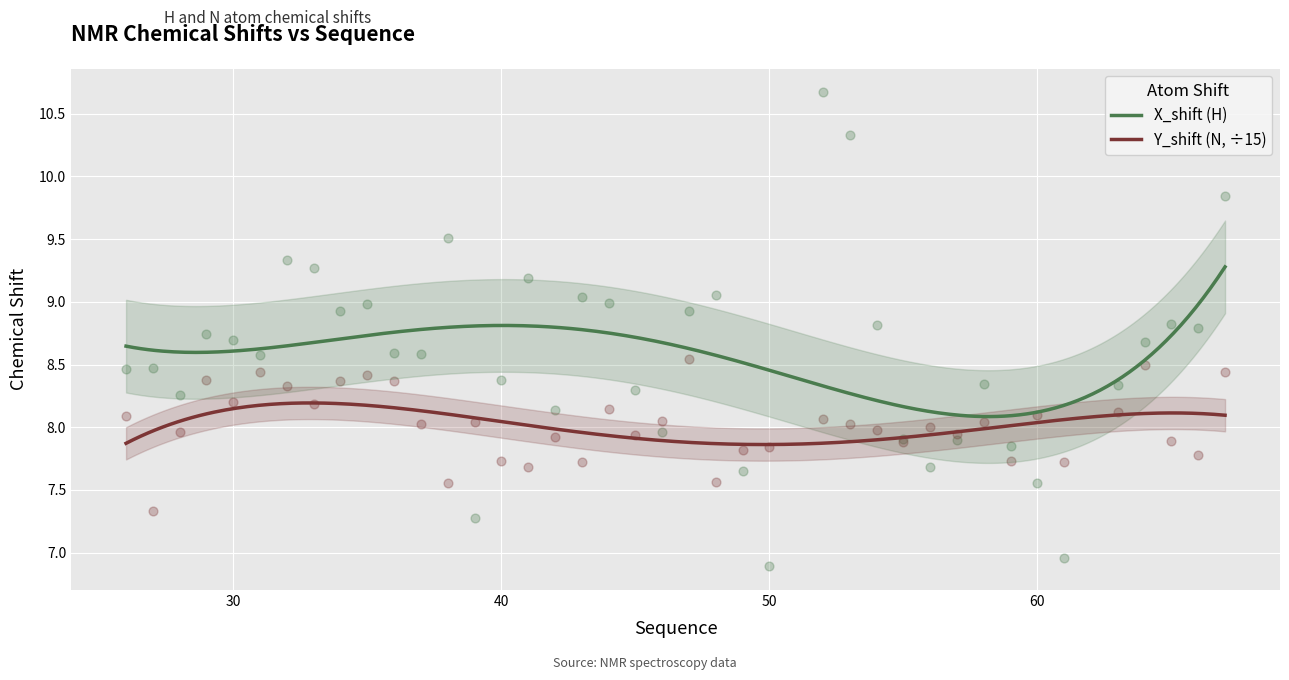

What are all the series names shown in the legend?

X_shift, Y_shift